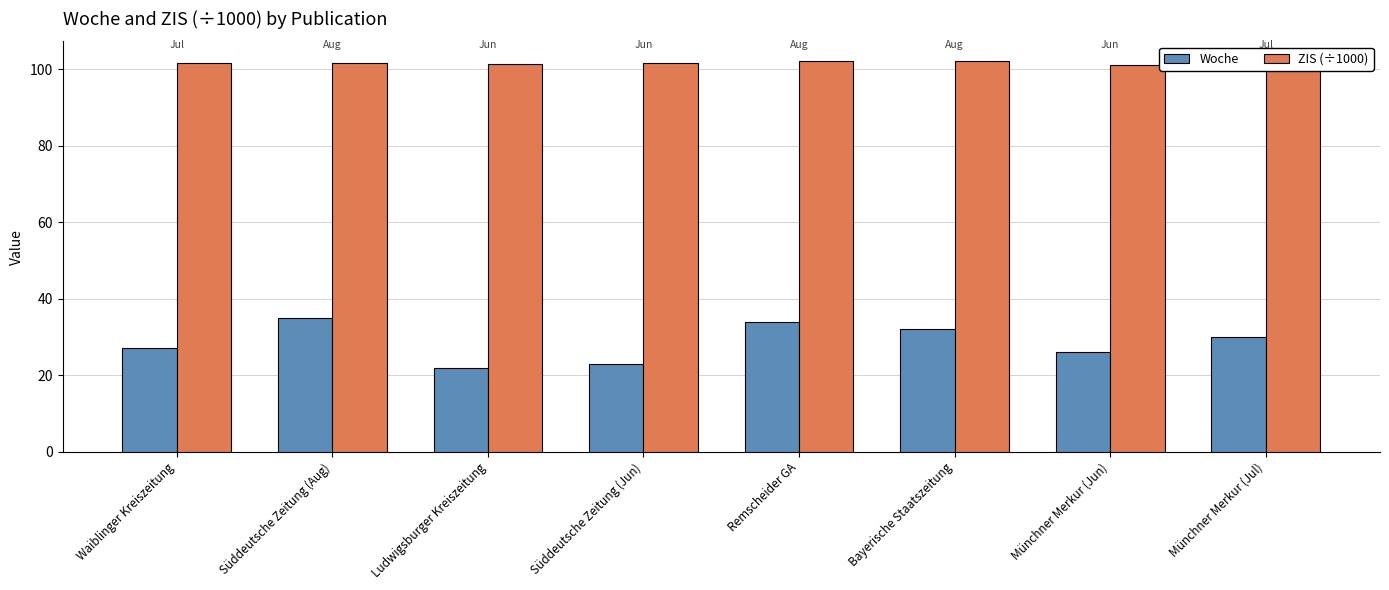

Reading left to right, transcribe all the data shown in this chart.

Woche: Waiblinger Kreiszeitung=27.0	Süddeutsche Zeitung (Aug)=35.0	Ludwigsburger Kreiszeitung=22.0	Süddeutsche Zeitung (Jun)=23.0	Remscheider GA=34.0	Bayerische Staatszeitung=32.0	Münchner Merkur (Jun)=26.0	Münchner Merkur (Jul)=30.0
ZIS (÷1000): Waiblinger Kreiszeitung=101.5	Süddeutsche Zeitung (Aug)=101.7	Ludwigsburger Kreiszeitung=101.2	Süddeutsche Zeitung (Jun)=101.7	Remscheider GA=102.1	Bayerische Staatszeitung=102.1	Münchner Merkur (Jun)=101.1	Münchner Merkur (Jul)=101.1